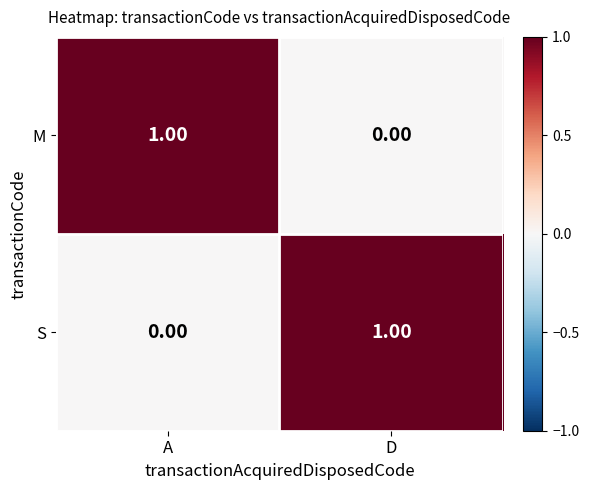

At how many categories does at least one series exceed 0?

2